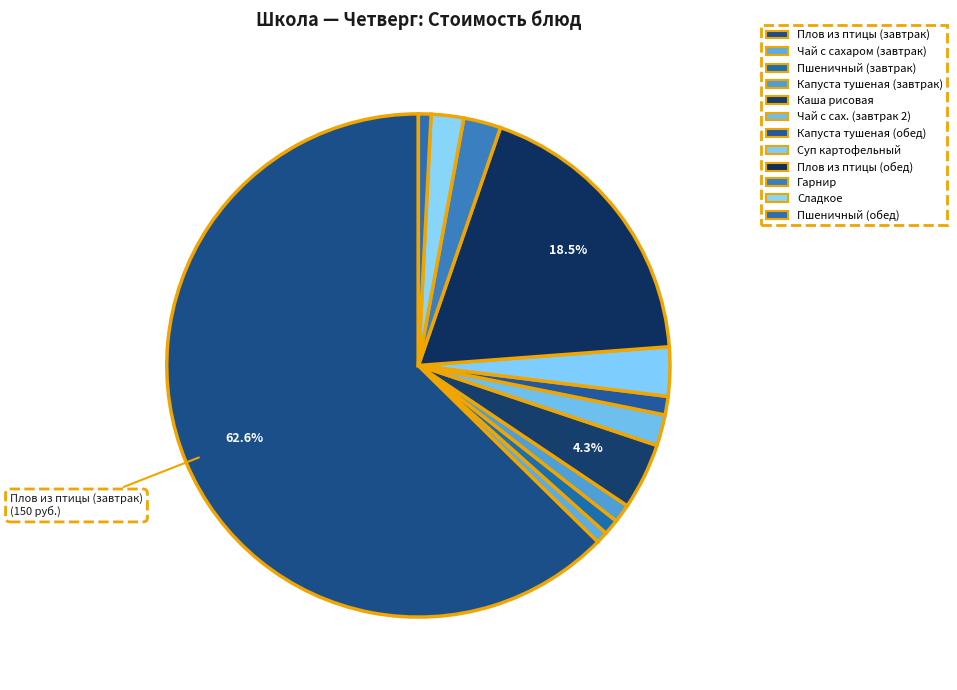

Which has a higher value, Чай с сах. (завтрак 2) or Капуста тушеная (завтрак)?

Чай с сах. (завтрак 2)